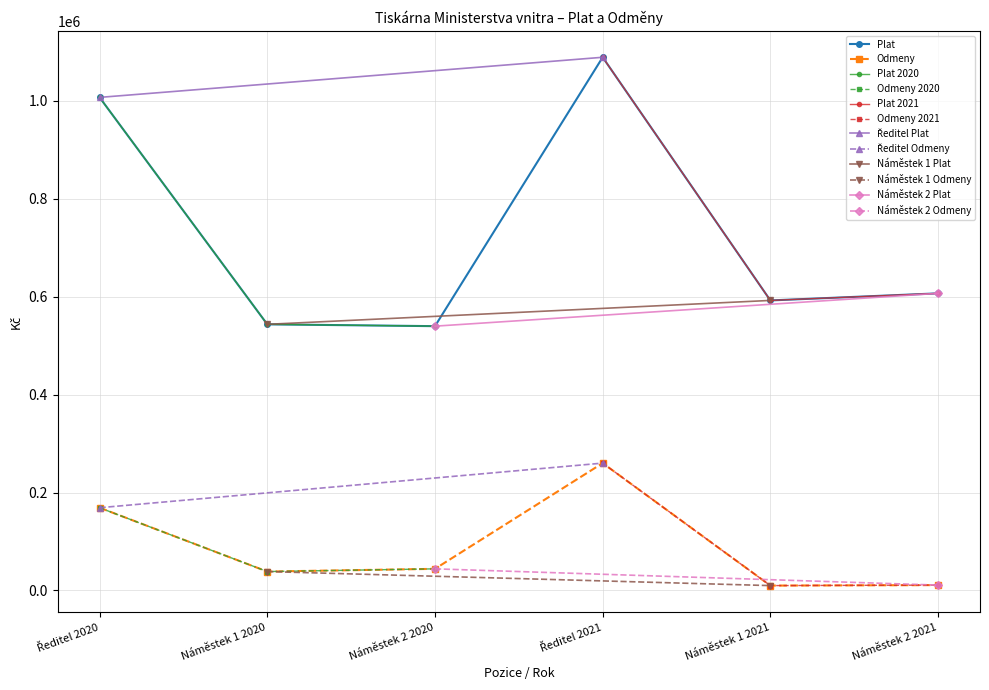

At which label is Odmeny closest to 135000?

Ředitel 2020